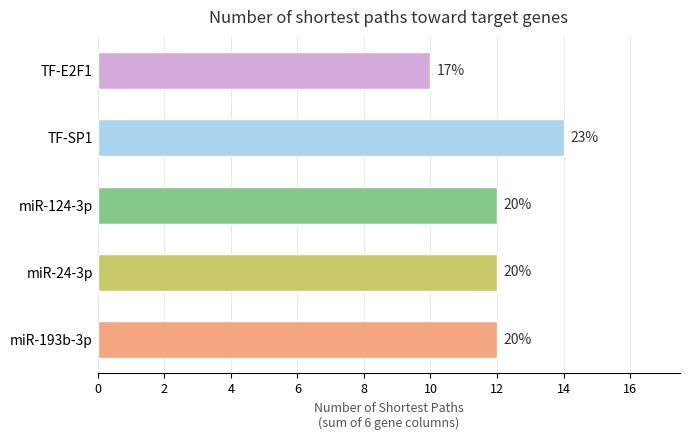

Are the bars horizontal?

Yes